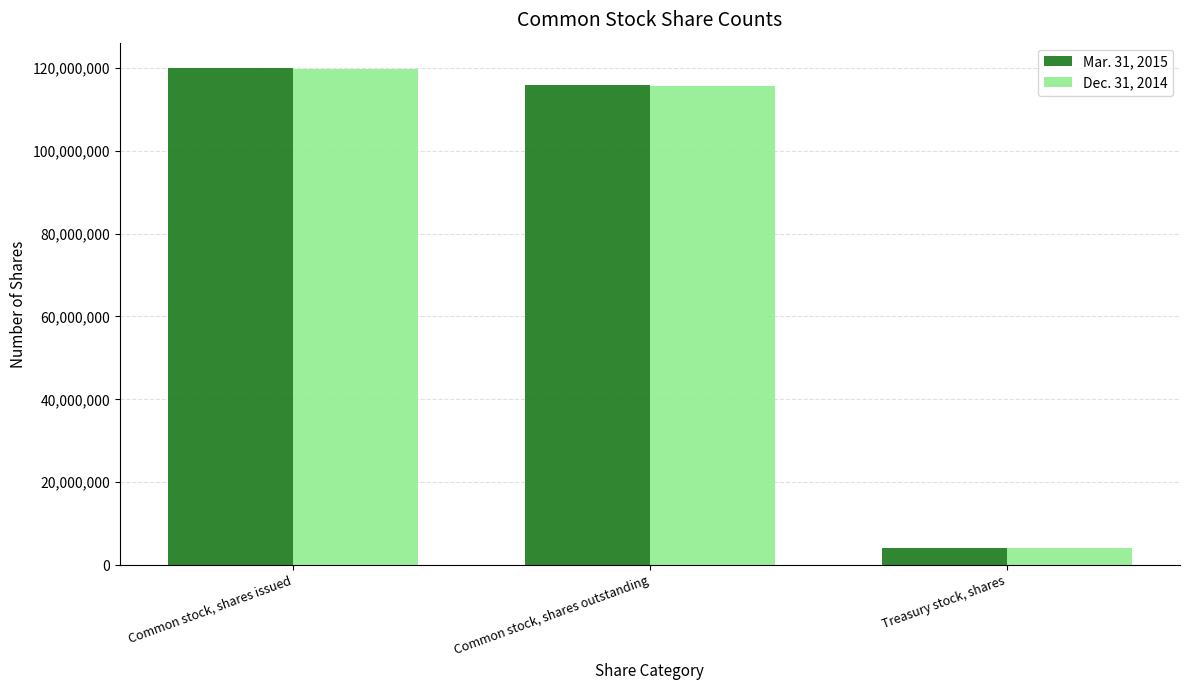

What is the greatest value displayed?

120051213